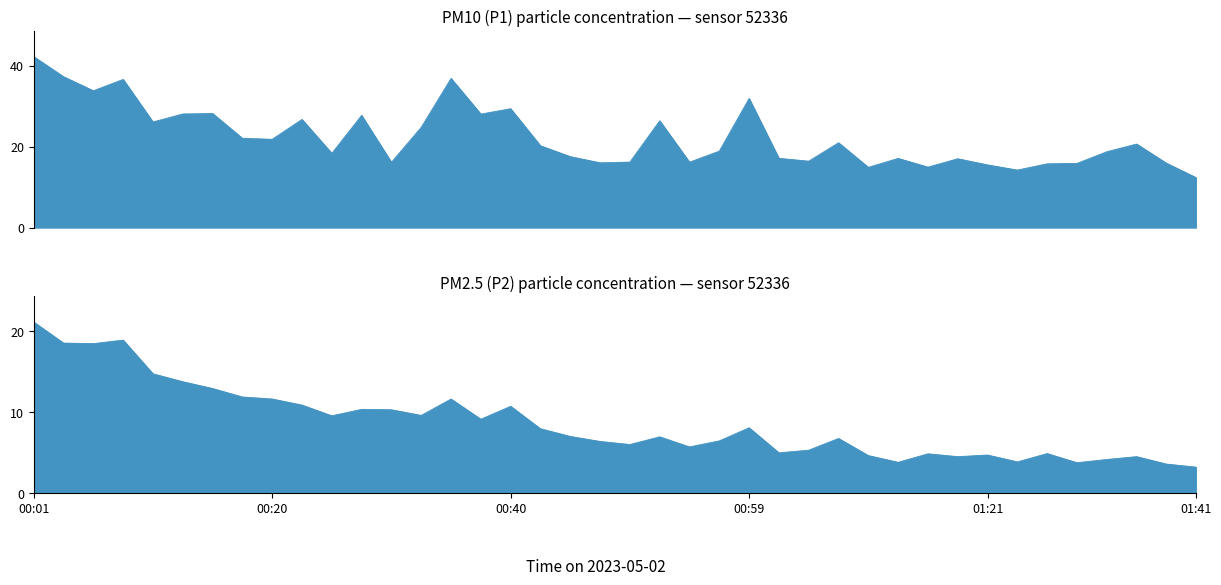

Which series has the largest range (max minus min)?

P1